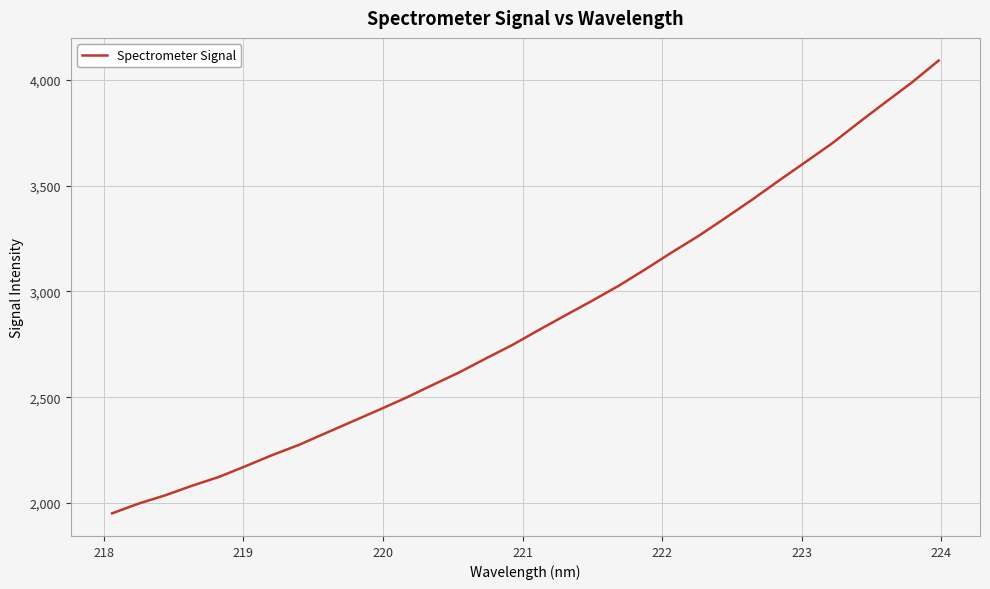

What is the greatest value displayed?

4090.7